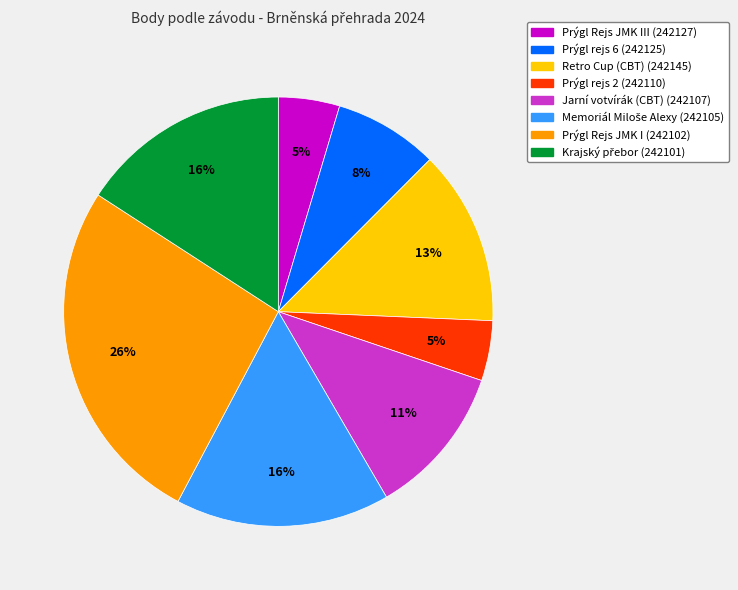

Is there a majority slice in this chart?

No